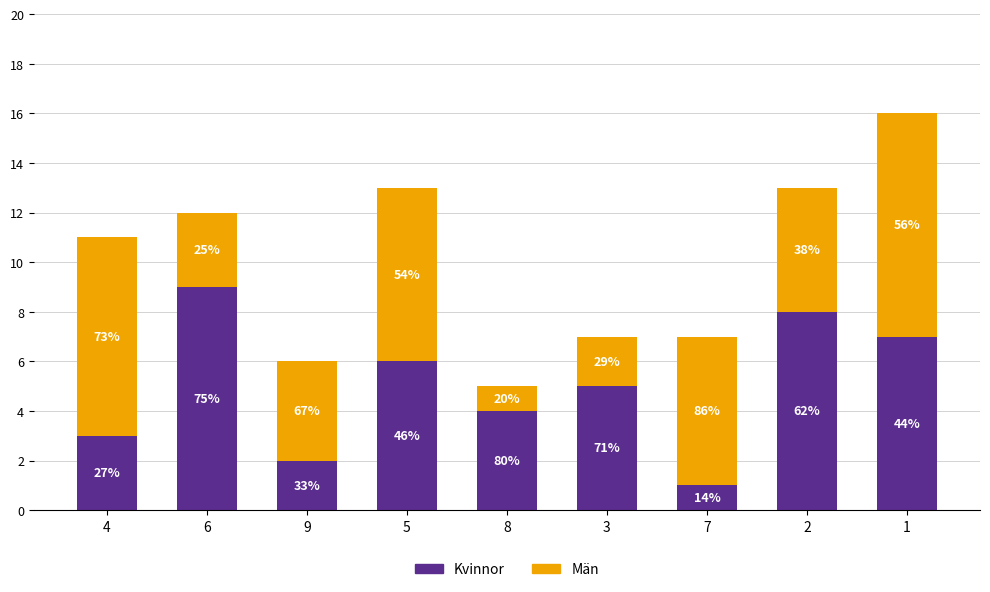

At how many categories does at least one series exceed 3?

9